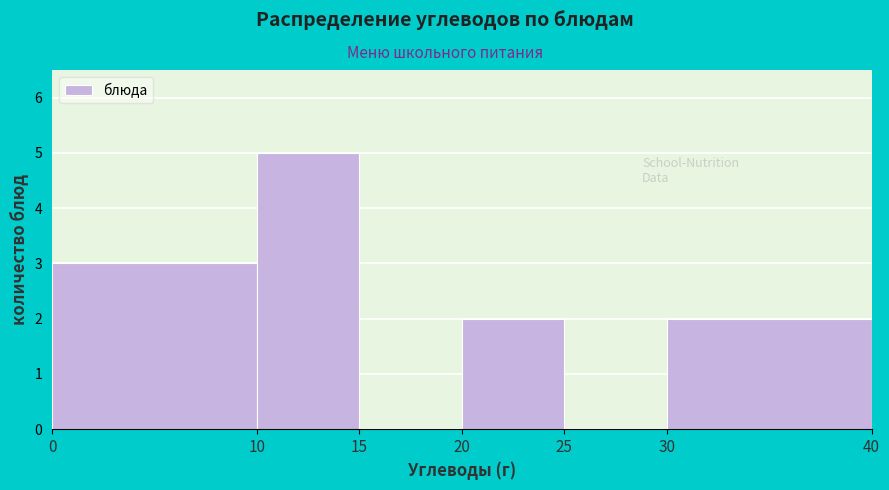

Which range on the x-axis has the tallest bar?

10 to 15